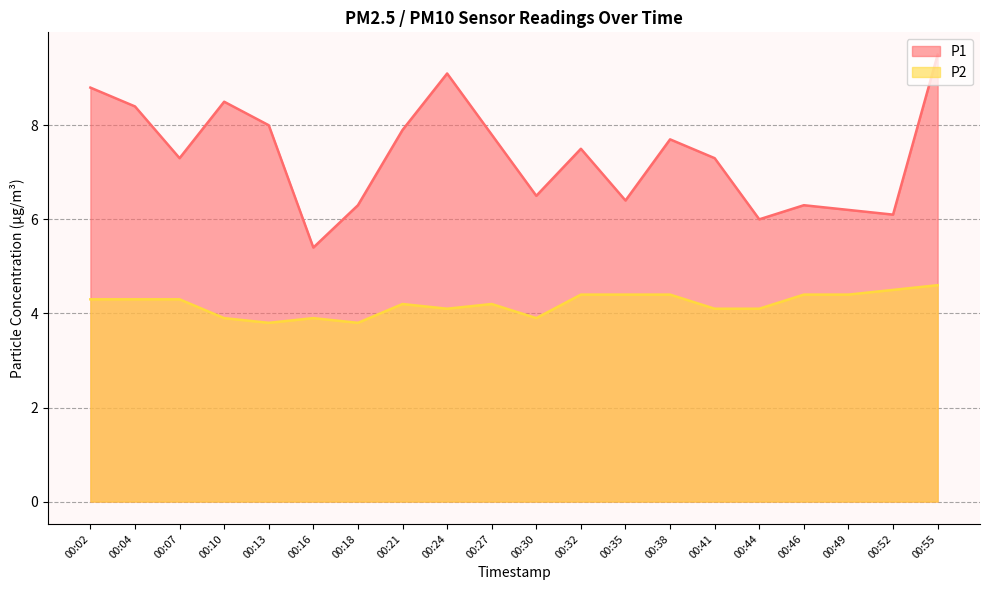

The P1 series shows 6.0 at 00:44. True or false?

True